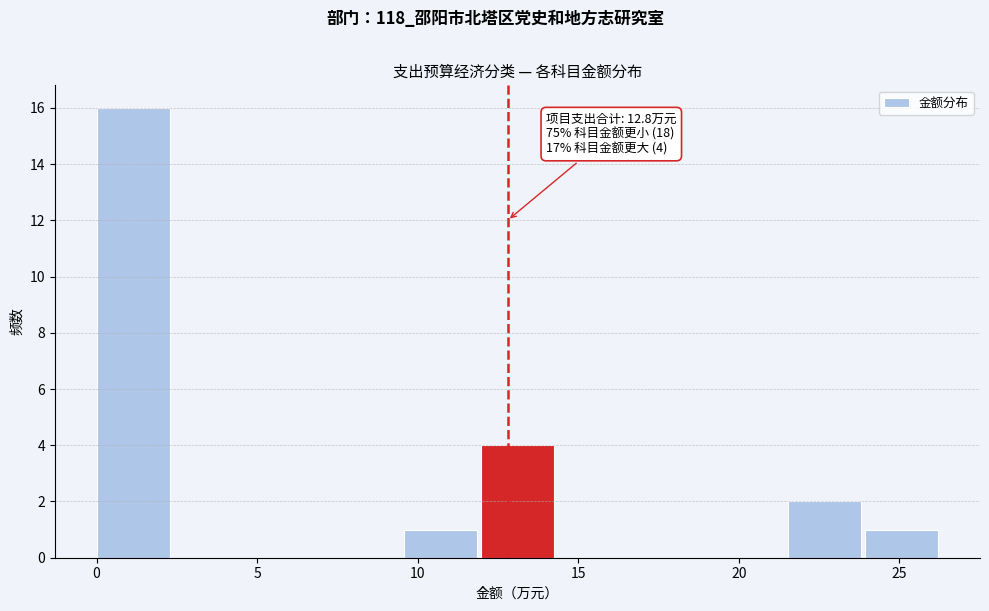

Over which range of the x-axis is the bar tallest?

0.0 to 2.5